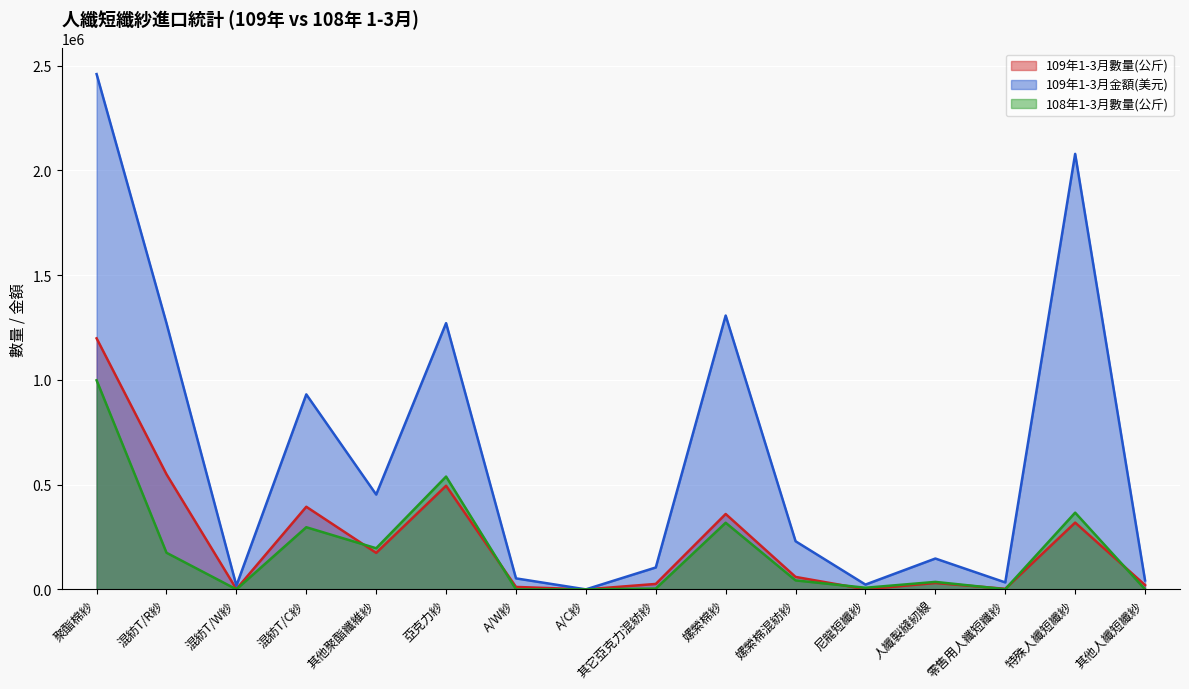

True or false: 109年1-3月金額(美元) and 109年1-3月數量(公斤) cross at least once.

False